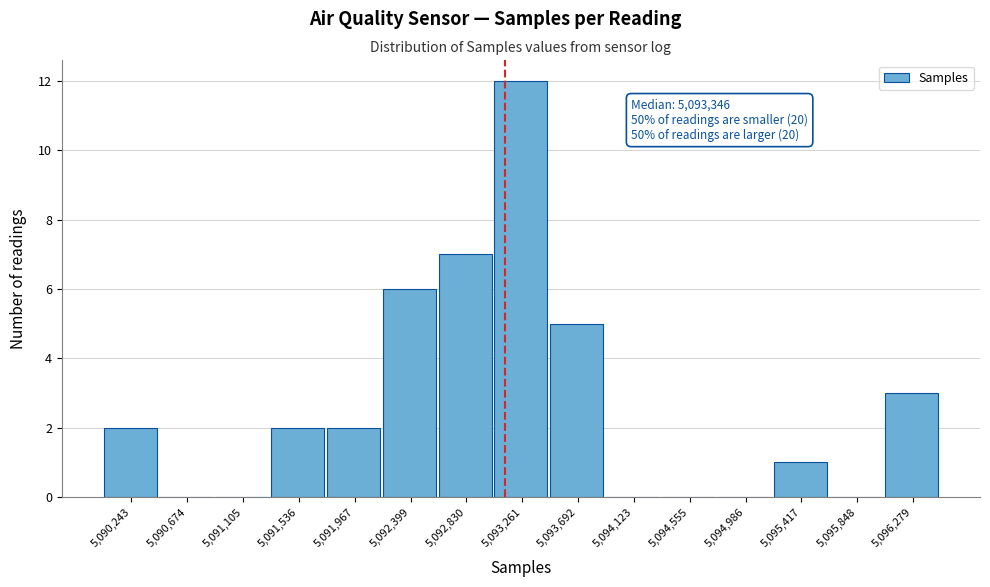

Reading left to right, extract all data points from this chart.

5,090,243=2	5,090,674=0	5,091,105=0	5,091,536=2	5,091,967=2	5,092,399=6	5,092,830=7	5,093,261=12	5,093,692=5	5,094,123=0	5,094,555=0	5,094,986=0	5,095,417=1	5,095,848=0	5,096,279=3